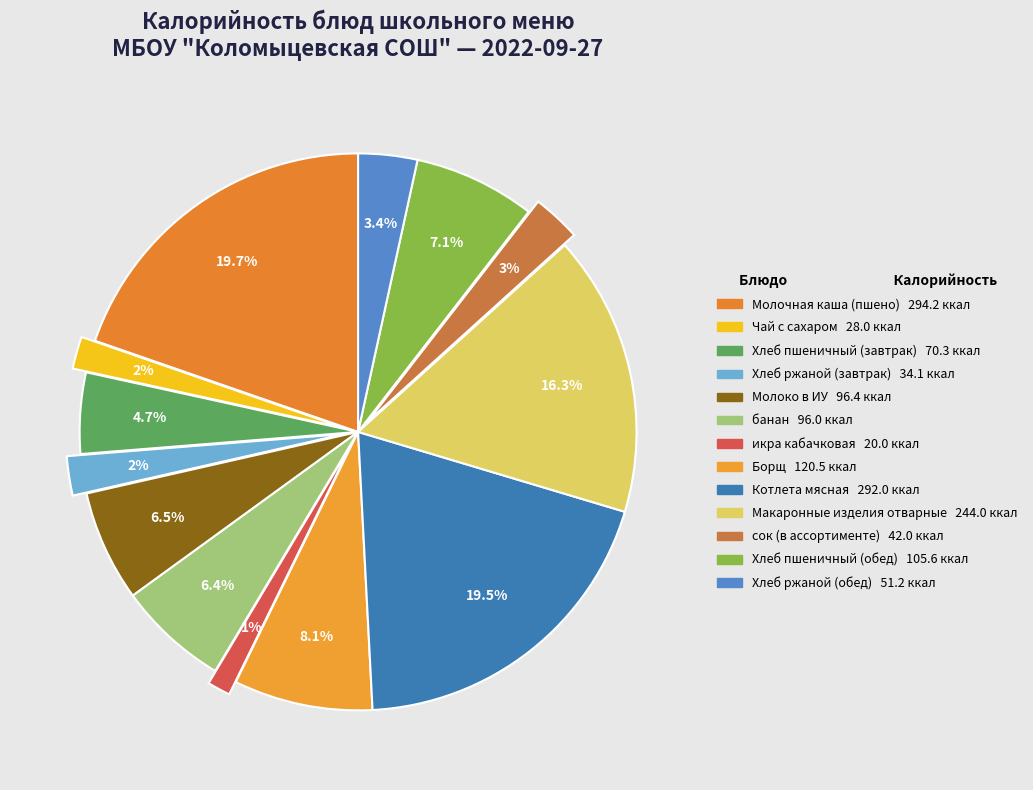

True or false: Чай с сахаром accounts for 7% of the total.

False